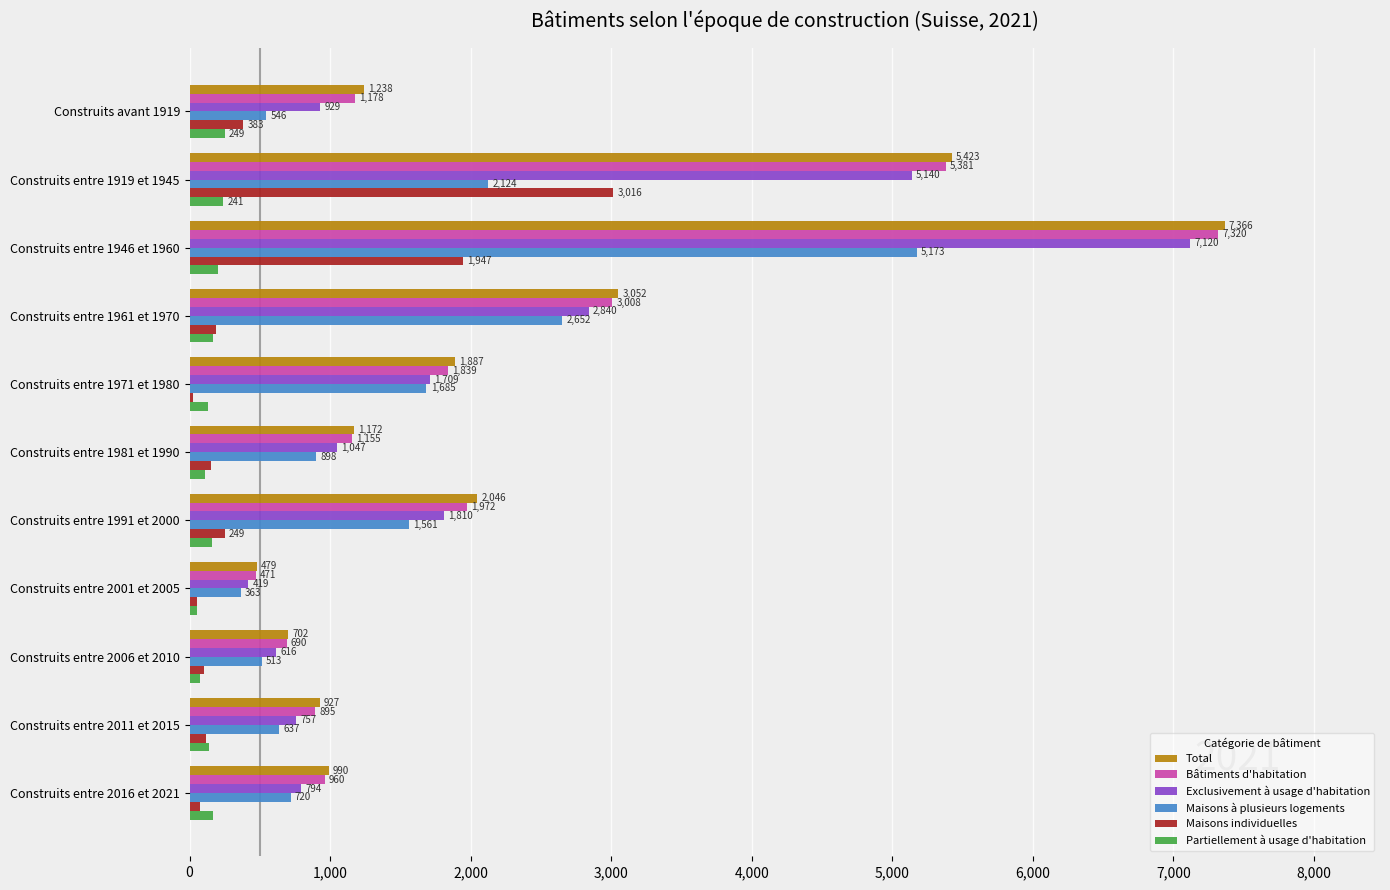

What is the sum of the Partiellement à usage d'habitation values at Construits entre 1971 et 1980 and Construits entre 1946 et 1960?

330